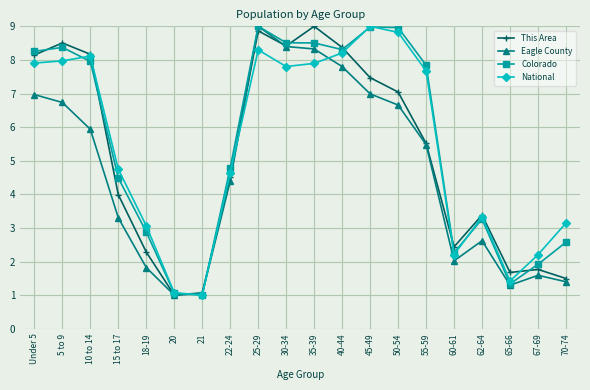

What is the spread (max minus min) of values at 40-44?

0.6